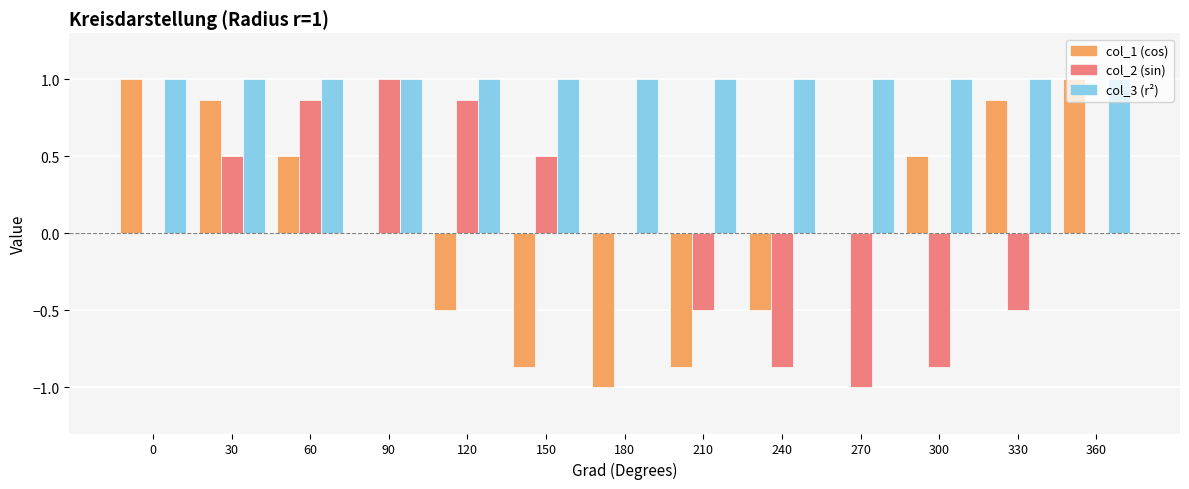

Does the chart contain stacked bars?

No